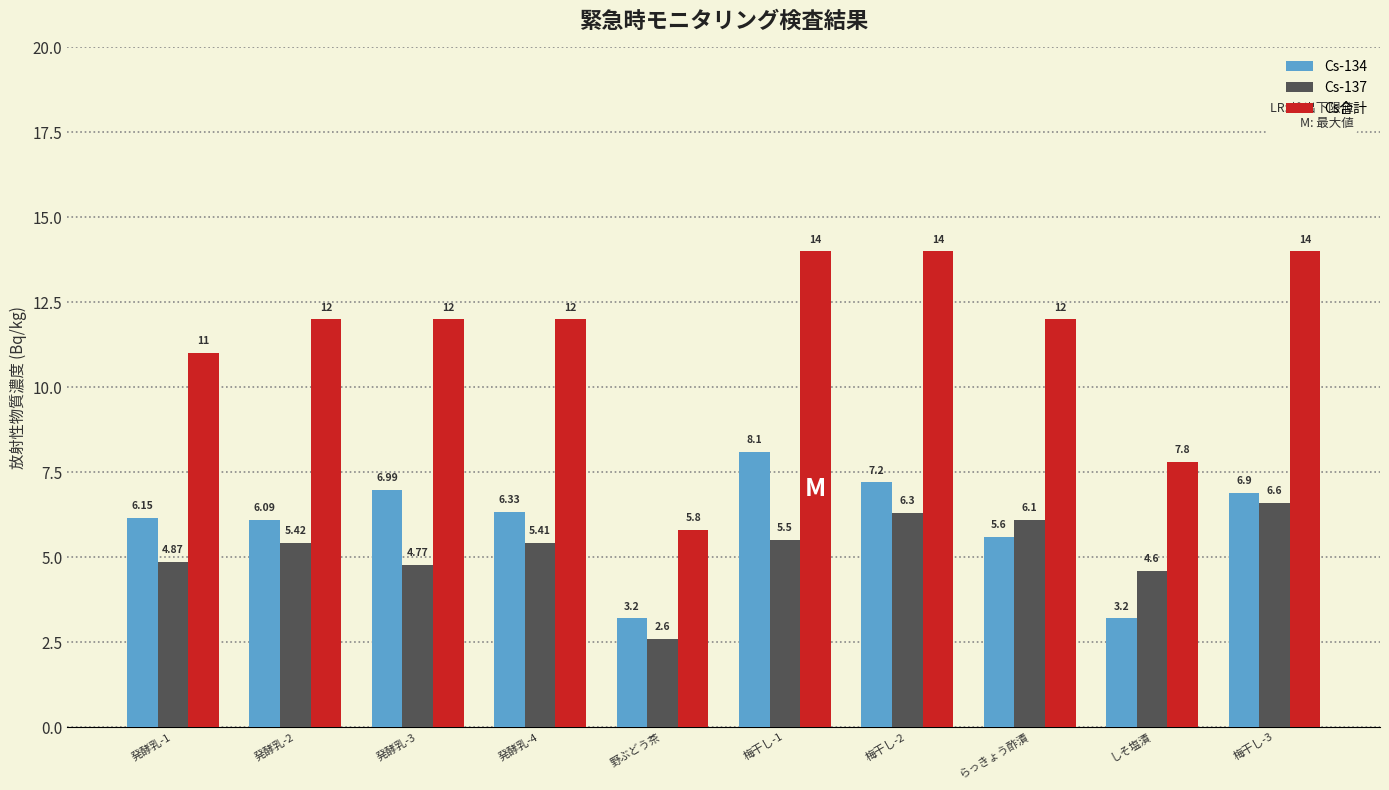

What is the difference between the Cs-137 values at 野ぶどう茶 and 発酵乳-3?

2.2